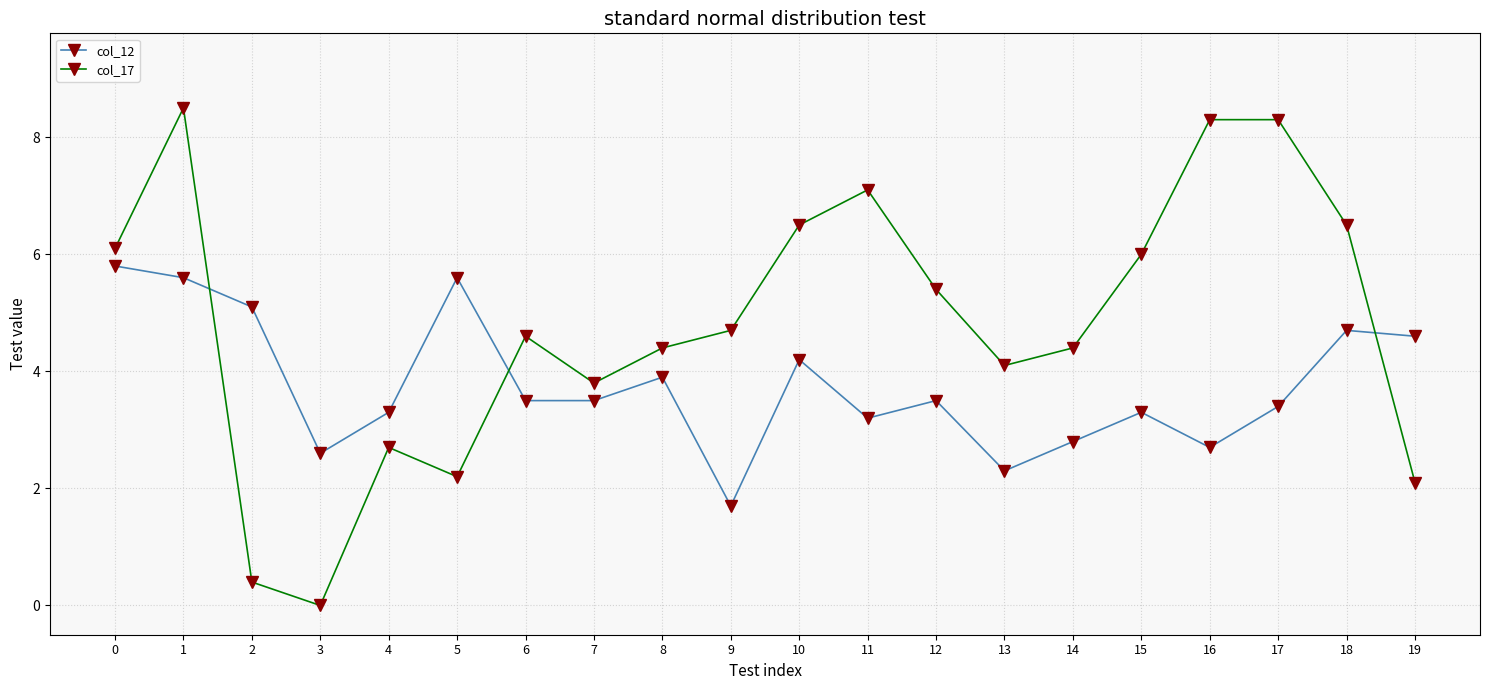

Which series has the largest total across all categories?

col_17